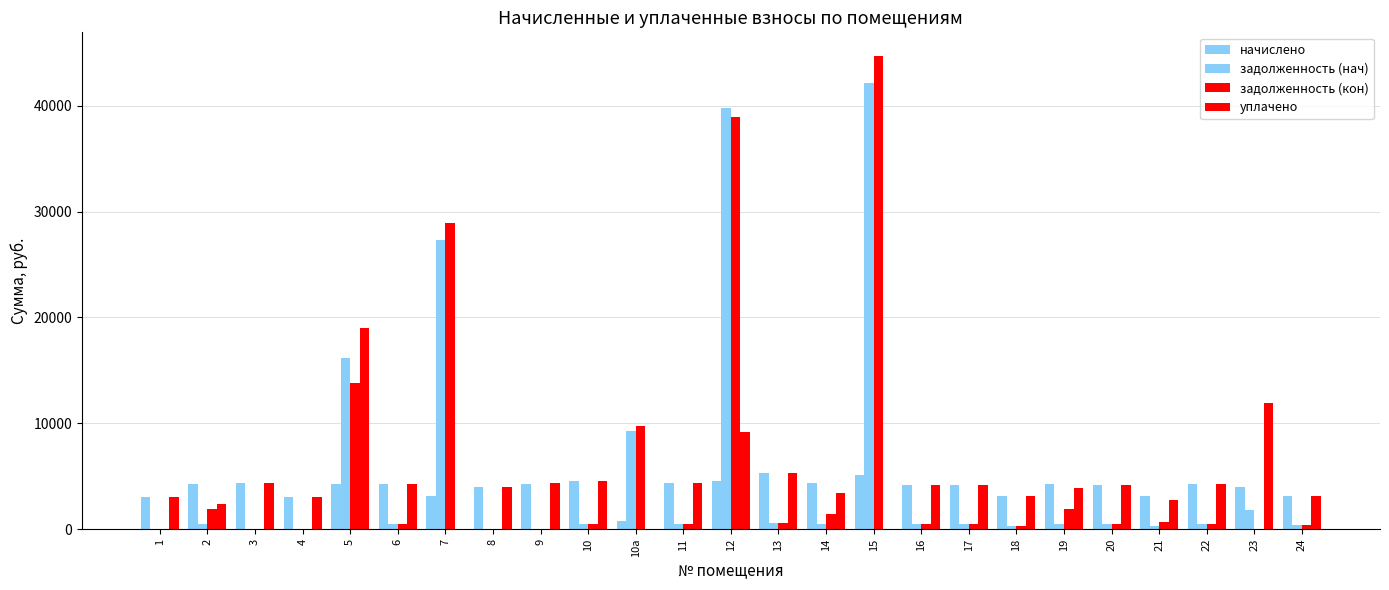

At 16, list the series in order from smallest to largest.

задолженность (нач), задолженность (кон), начислено, уплачено